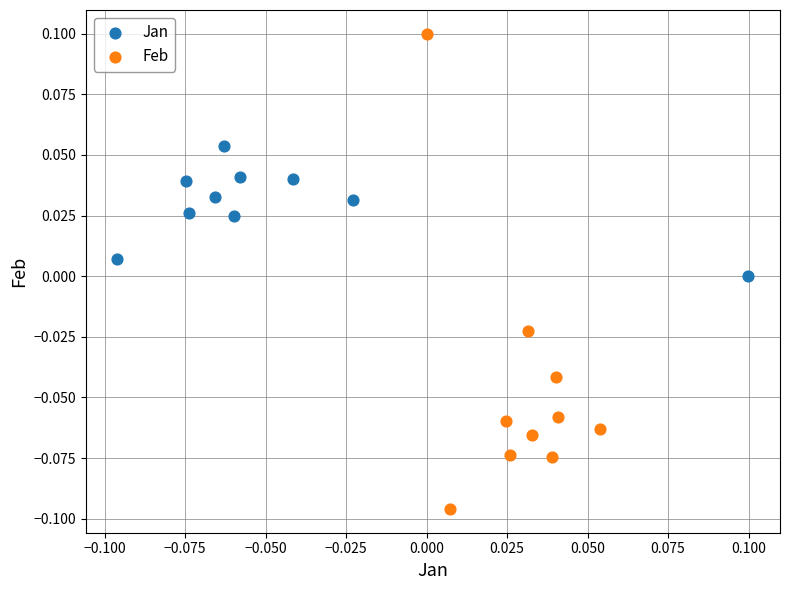

Which series contains the lowest Y value?

Feb